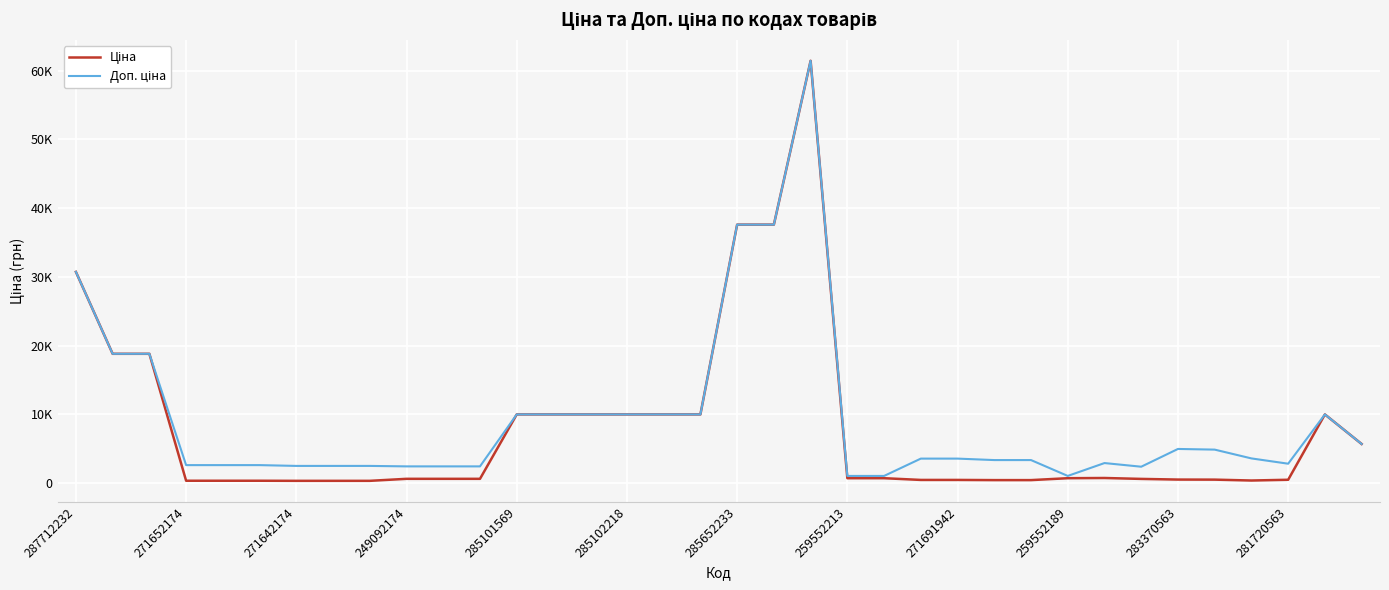

Where does the Ціна series first go above 693?

287712232